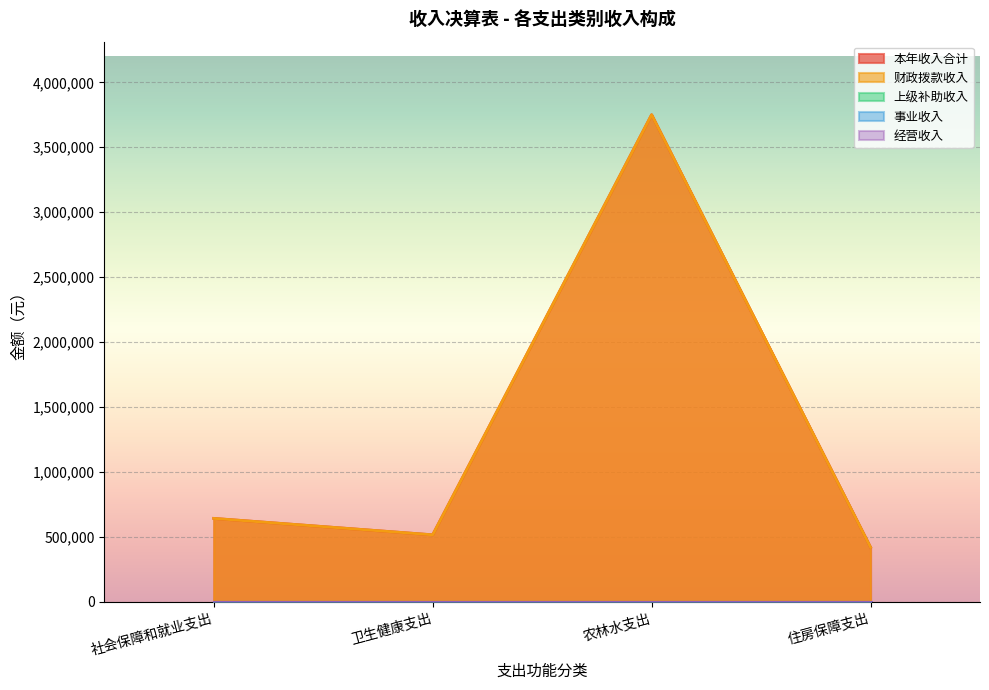

What is the label of the 2nd point from the left?

卫生健康支出